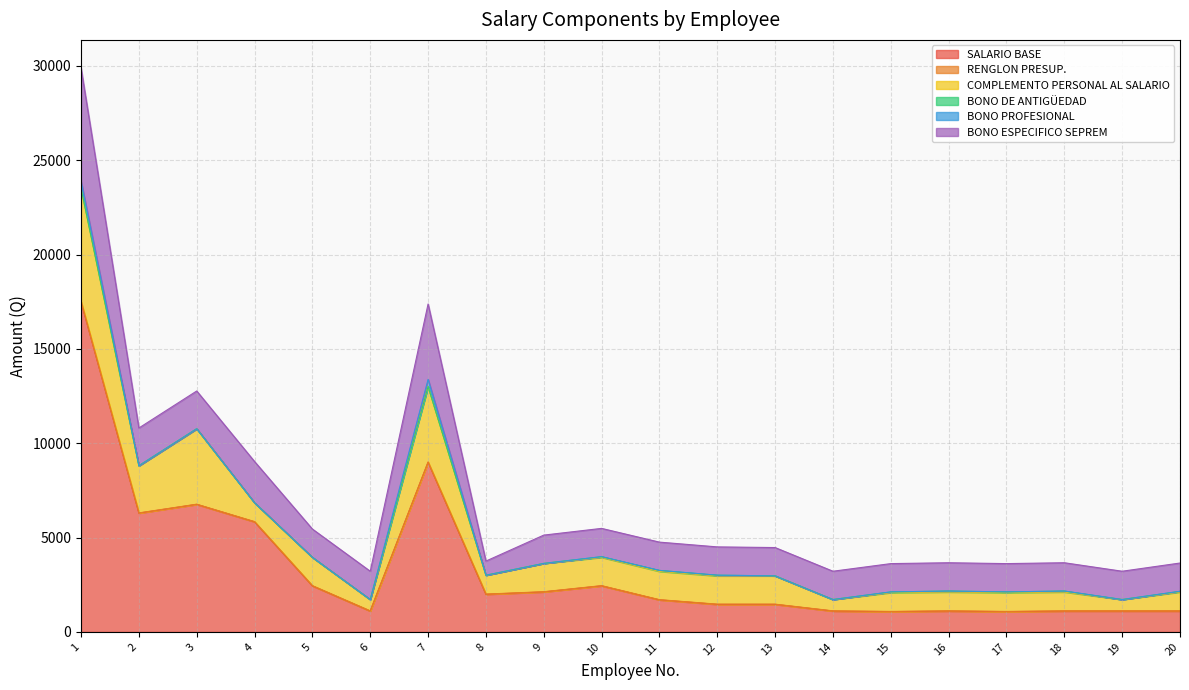

The SALARIO BASE series shows 1105.0 at 20. True or false?

True